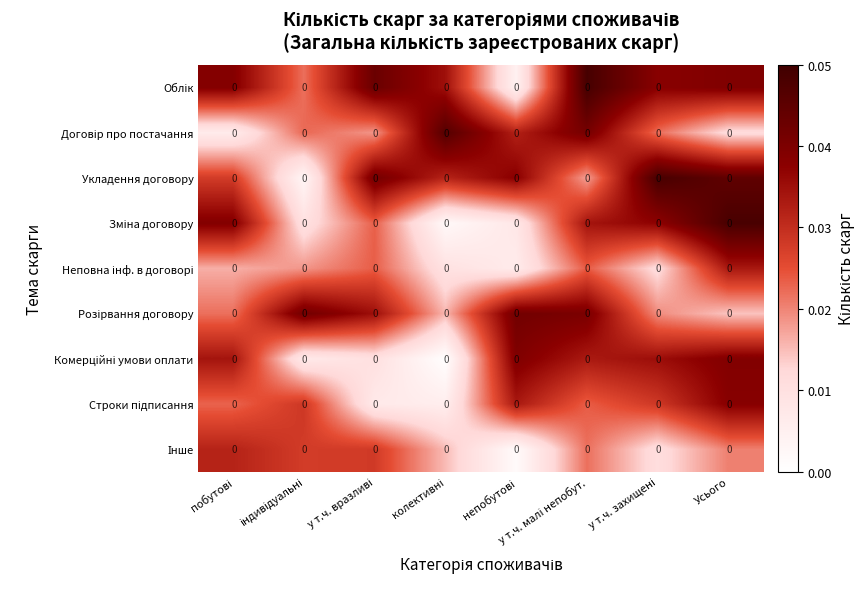

The Укладення договору series shows 0.0 at у т.ч. малі непобут.. True or false?

True